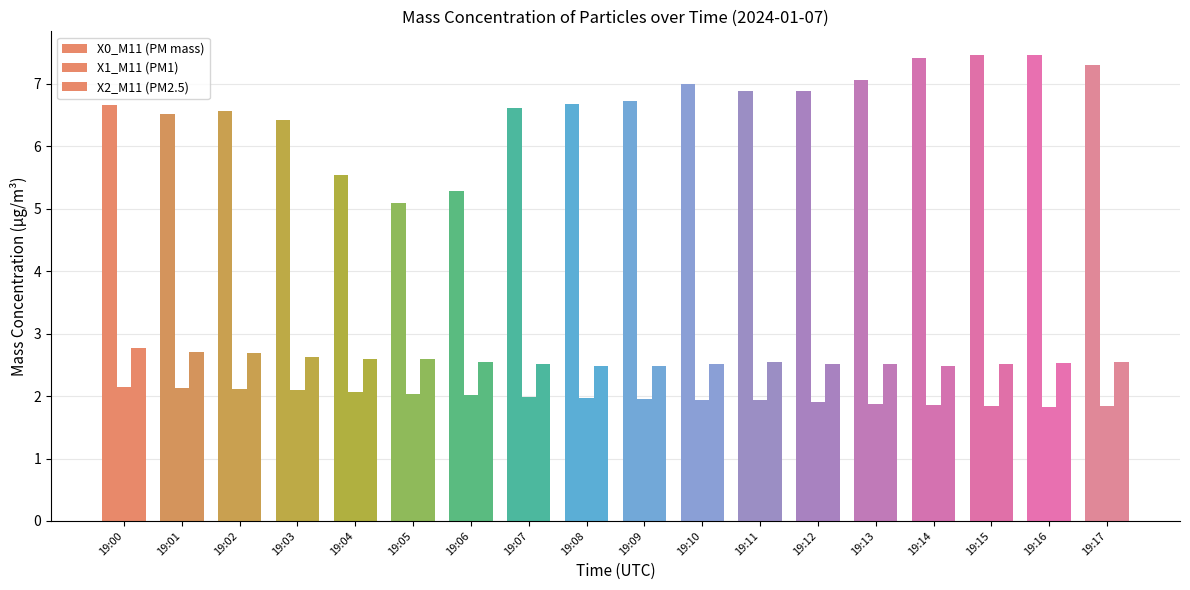

Count the X2_M11 (PM2.5) values in the range 2 to 3.

18